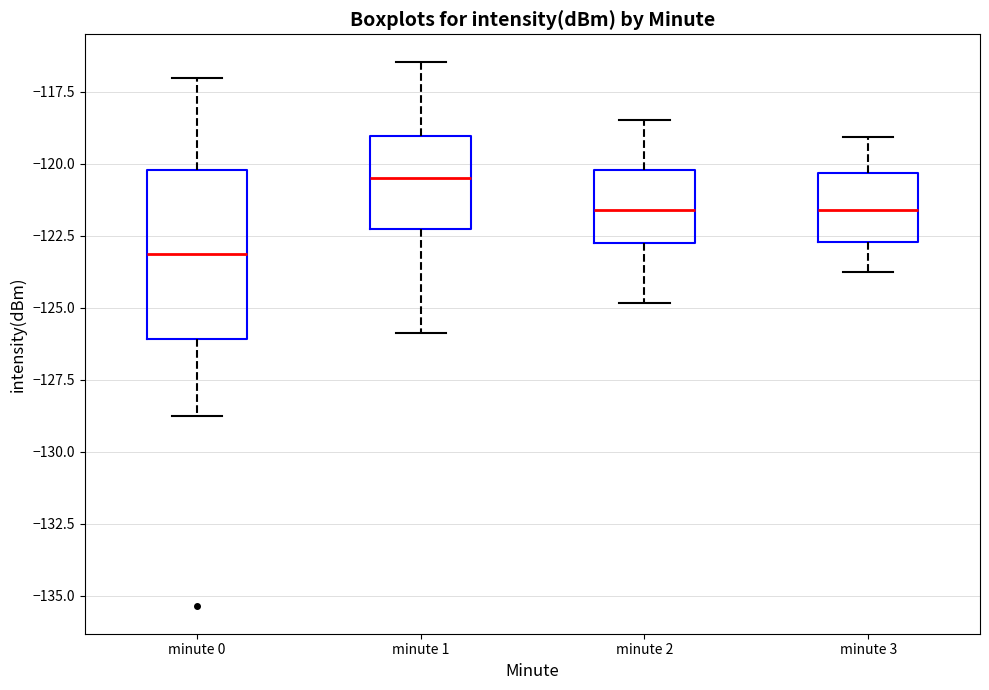

Which box's median line is the lowest?

minute 0